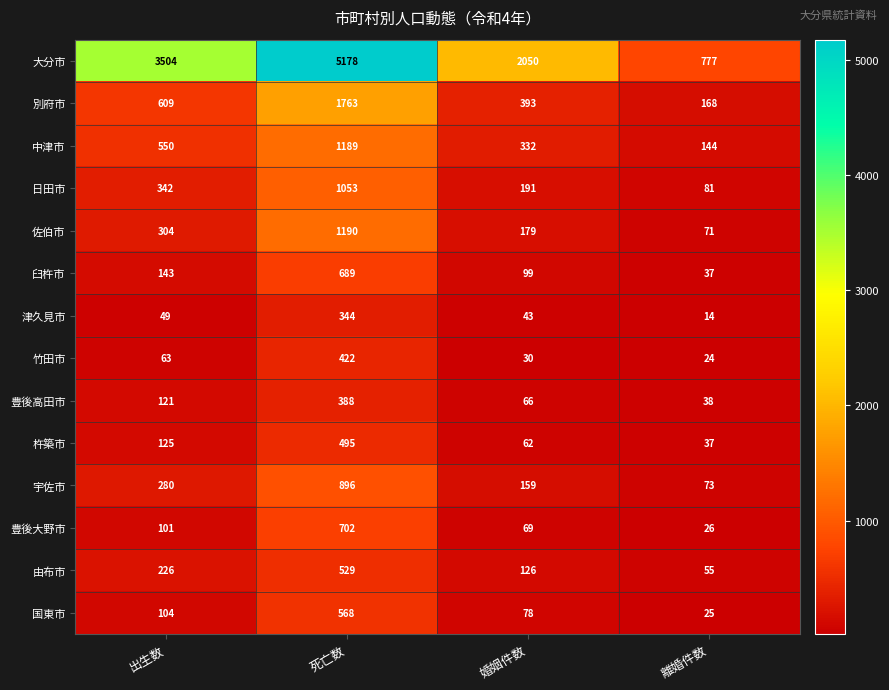

Which category has the lowest value across all series?

離婚件数